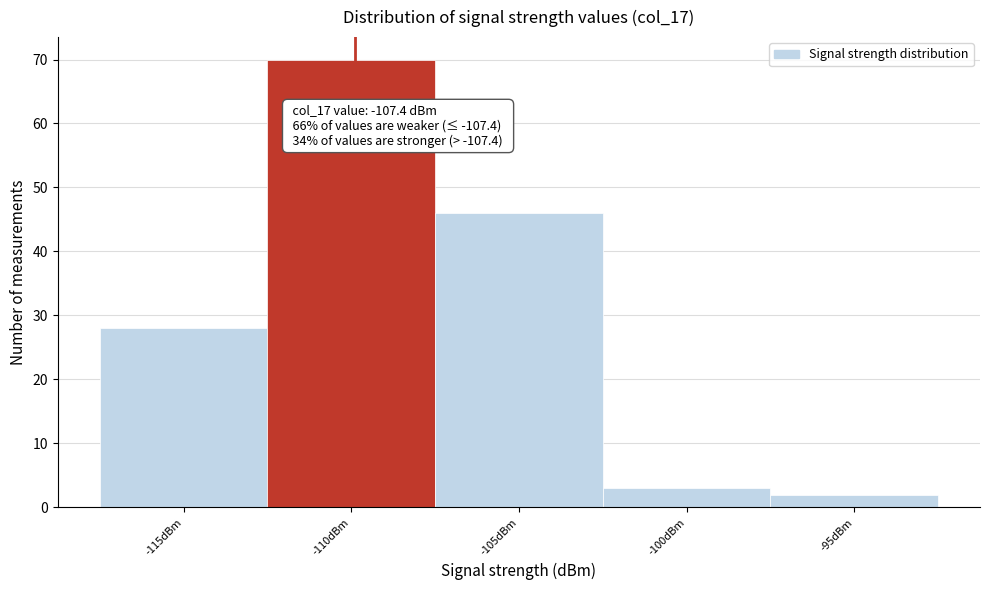

Reading left to right, what are all the values shown in this chart?

28	70	46	3	2